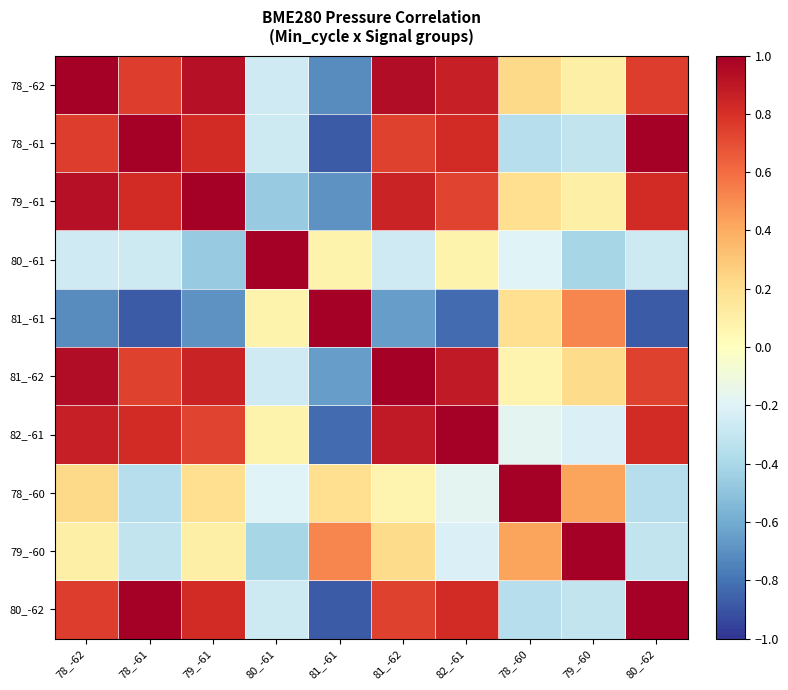

What is the greatest value displayed?

1.0